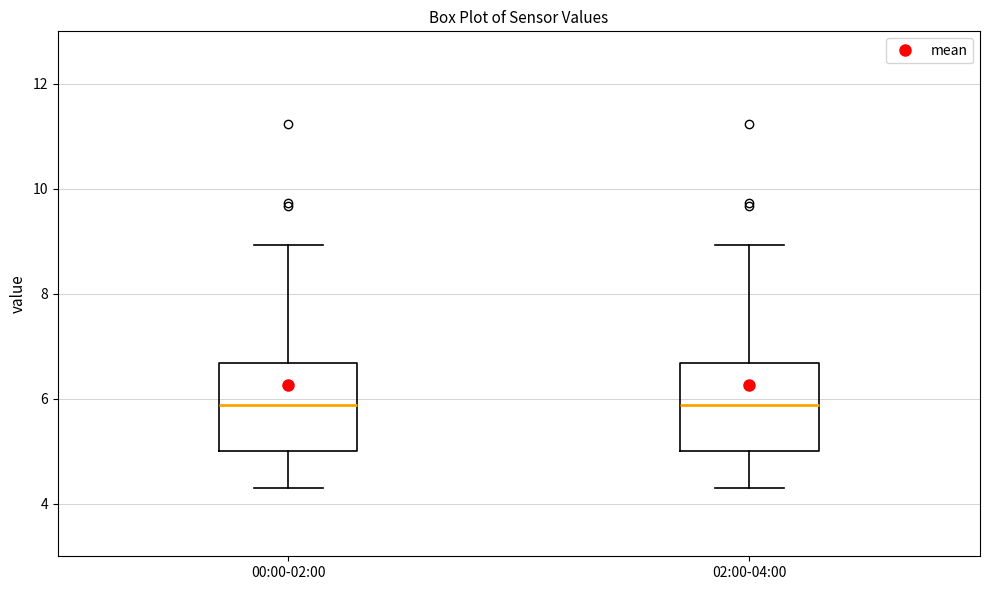

Reading left to right, read every box against the y-axis: the position of its median line, the range the box covers, and the ends of its whiskers. The values are not printed on the chart, so give them approximately, as read against the axis.

00:00-02:00: median 5.8, box 5.0 to 6.6, whiskers 4.4 to 9.0
02:00-04:00: median 5.8, box 5.0 to 6.6, whiskers 4.4 to 9.0